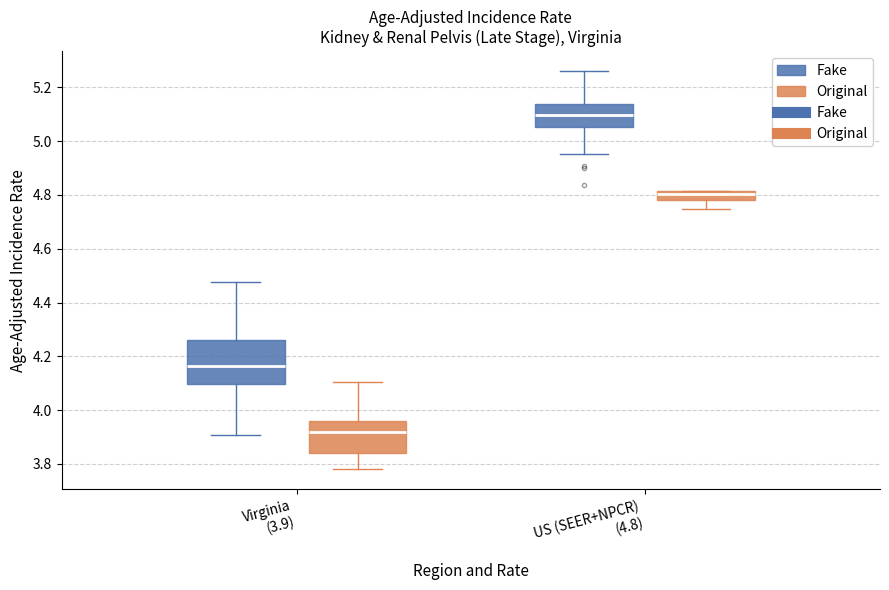

Comparing the boxes themselves (not the whiskers), which one is the tallest?

Virginia (3.9) (Fake)